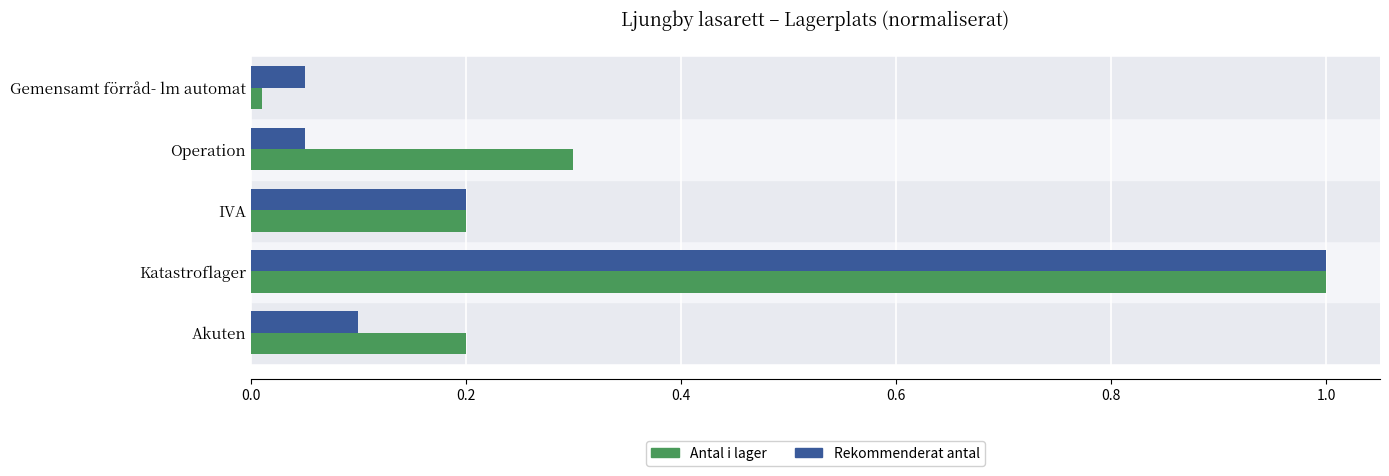

Read the Antal i lager value at Katastroflager.

1.0